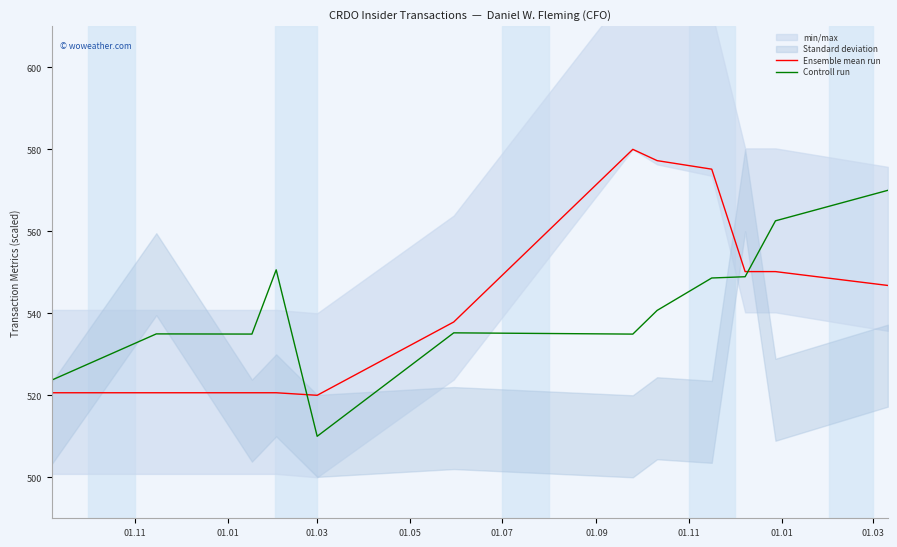

Is the value of Controll run at 01.01 greater than the value of Ensemble mean run at 01.09?

No